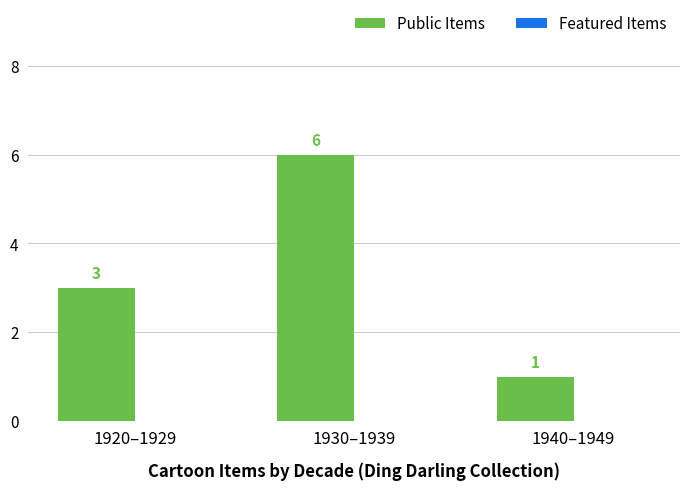

Rank the categories by value from lowest to highest.

1940–1949, 1920–1929, 1930–1939